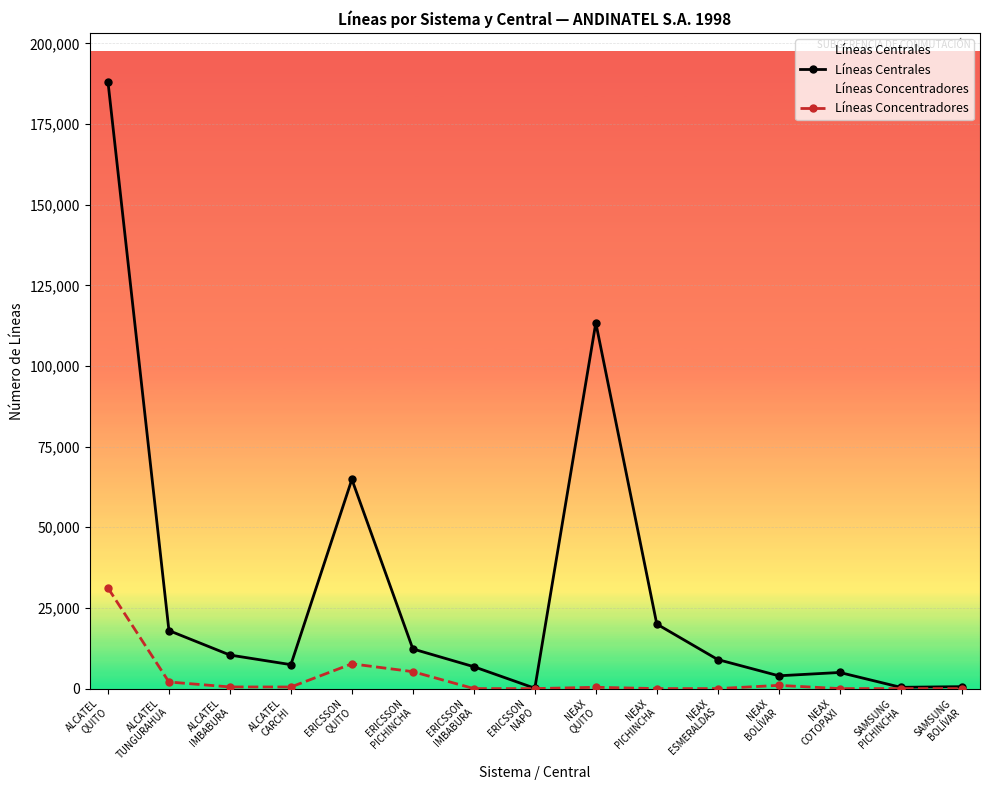

What is the label of the 4th point from the right?

NEAX
BOLÍVAR